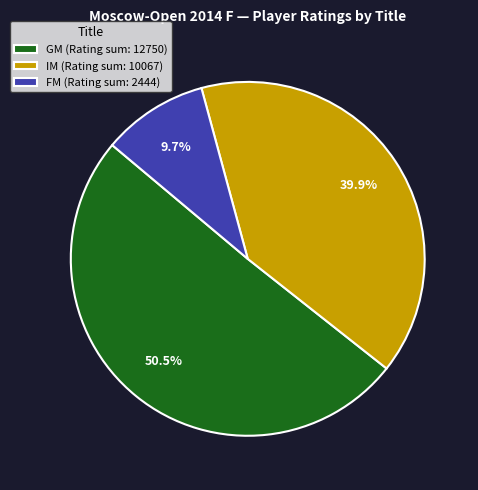

Is there any slice that represents more than half of the pie?

Yes